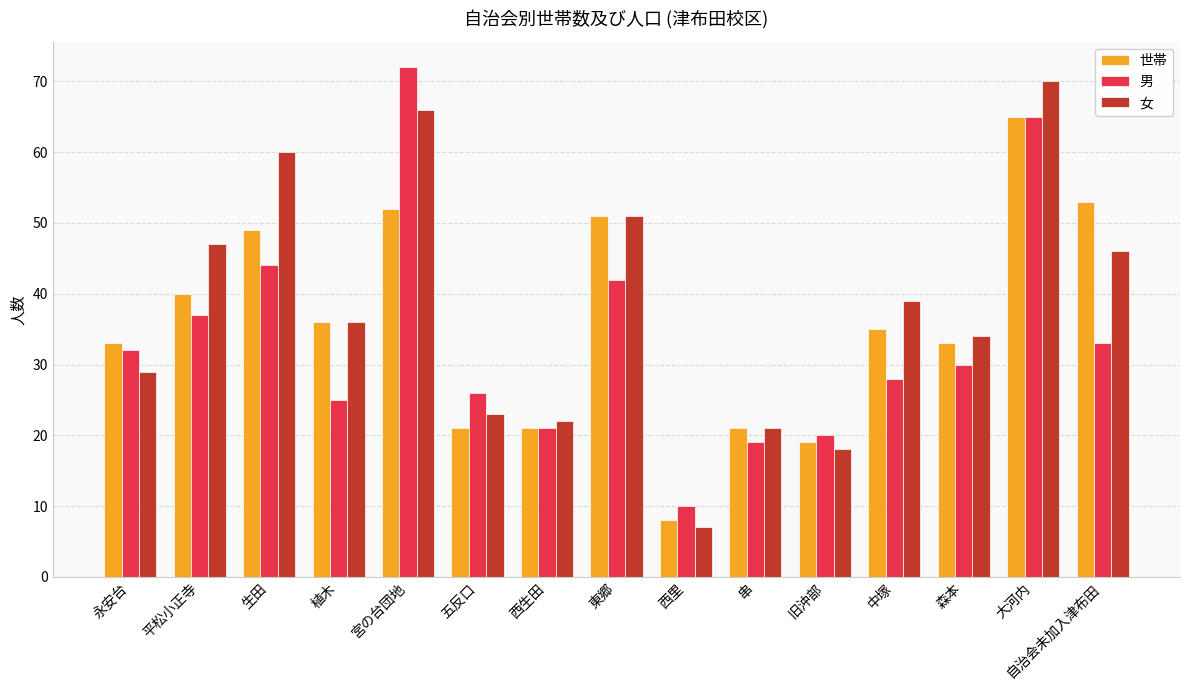

Reading left to right, list all the values displayed in this chart.

世帯: 33	40	49	36	52	21	21	51	8	21	19	35	33	65	53
男: 32	37	44	25	72	26	21	42	10	19	20	28	30	65	33
女: 29	47	60	36	66	23	22	51	7	21	18	39	34	70	46